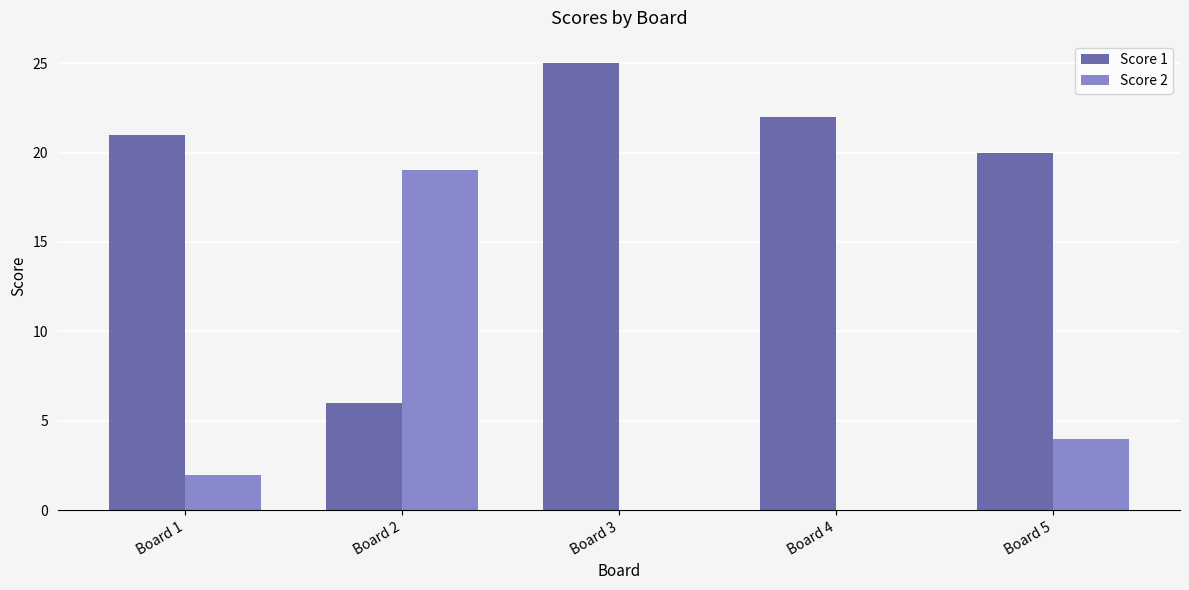

Reading left to right, transcribe all the data shown in this chart.

Score 1: Board 1=21	Board 2=6	Board 3=25	Board 4=22	Board 5=20
Score 2: Board 1=2	Board 2=19	Board 3=0	Board 4=0	Board 5=4